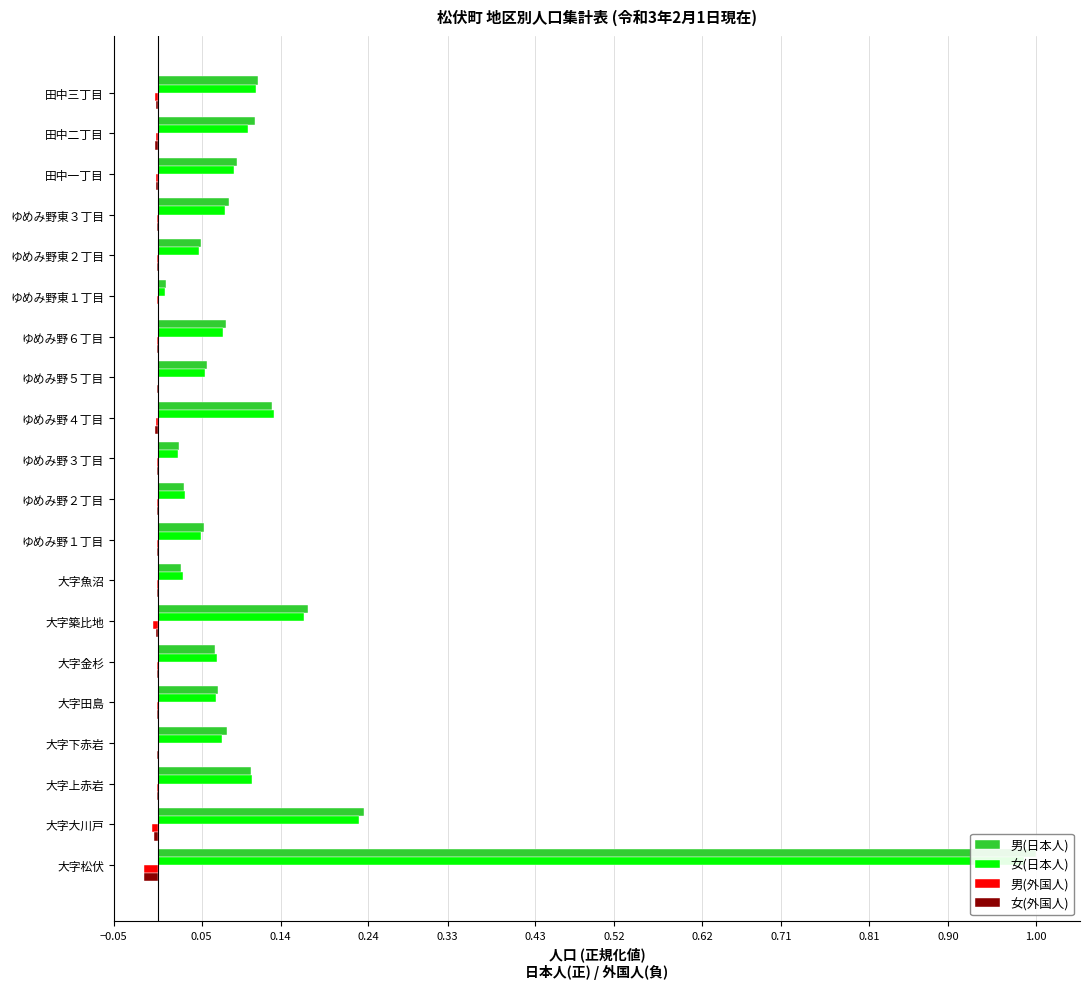

Between 大字田島 and ゆめみ野４丁目, which series saw the biggest shift?

女(日本人)